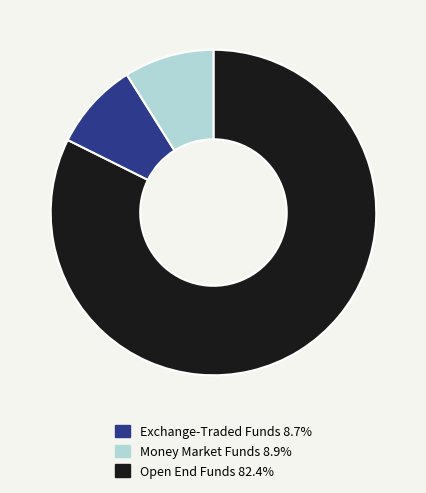

Does any single category account for the majority?

Yes